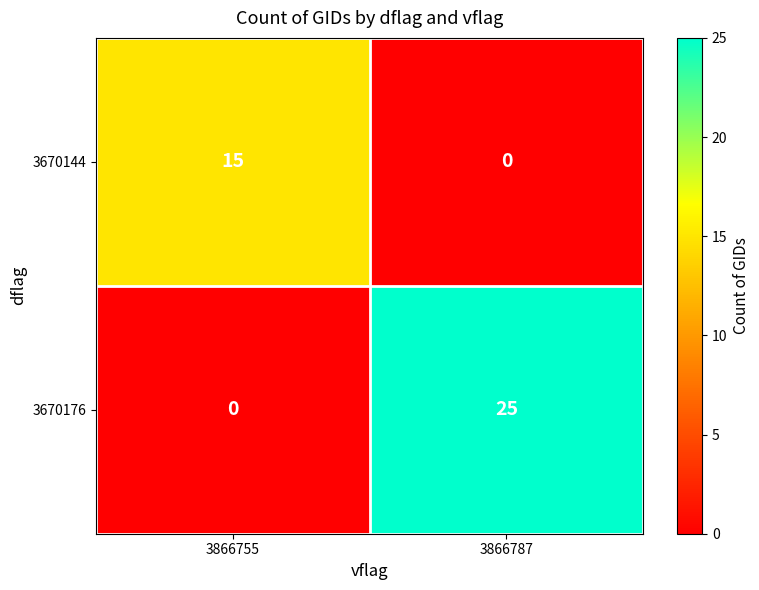

What is the maximum value for 3670144?

15